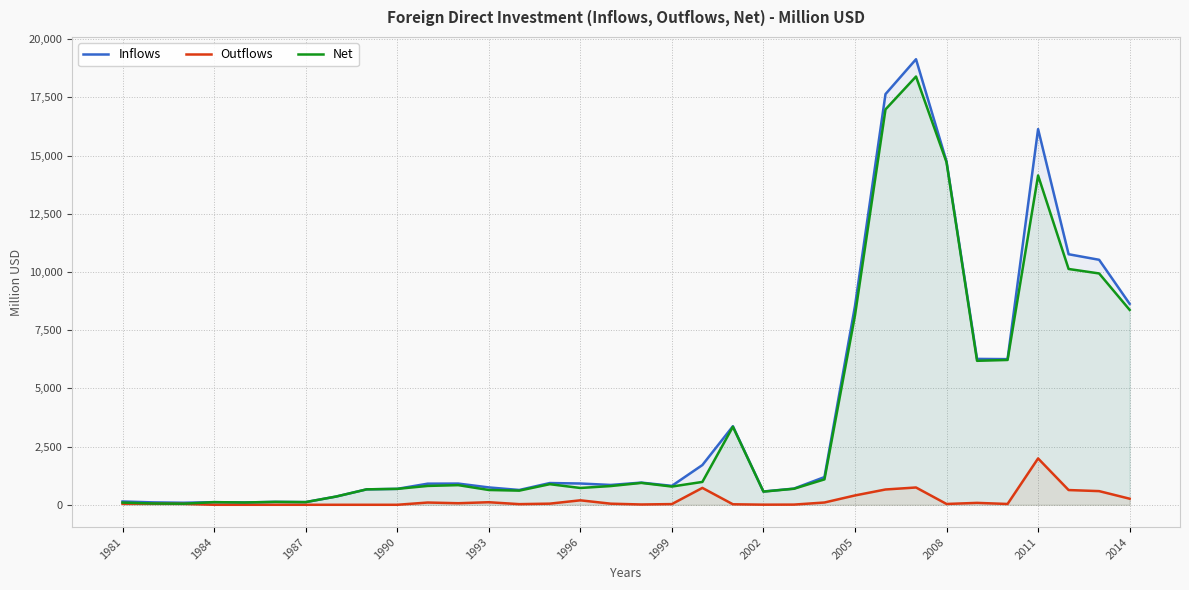

Is it true that Net equals 783 at 1999?

True